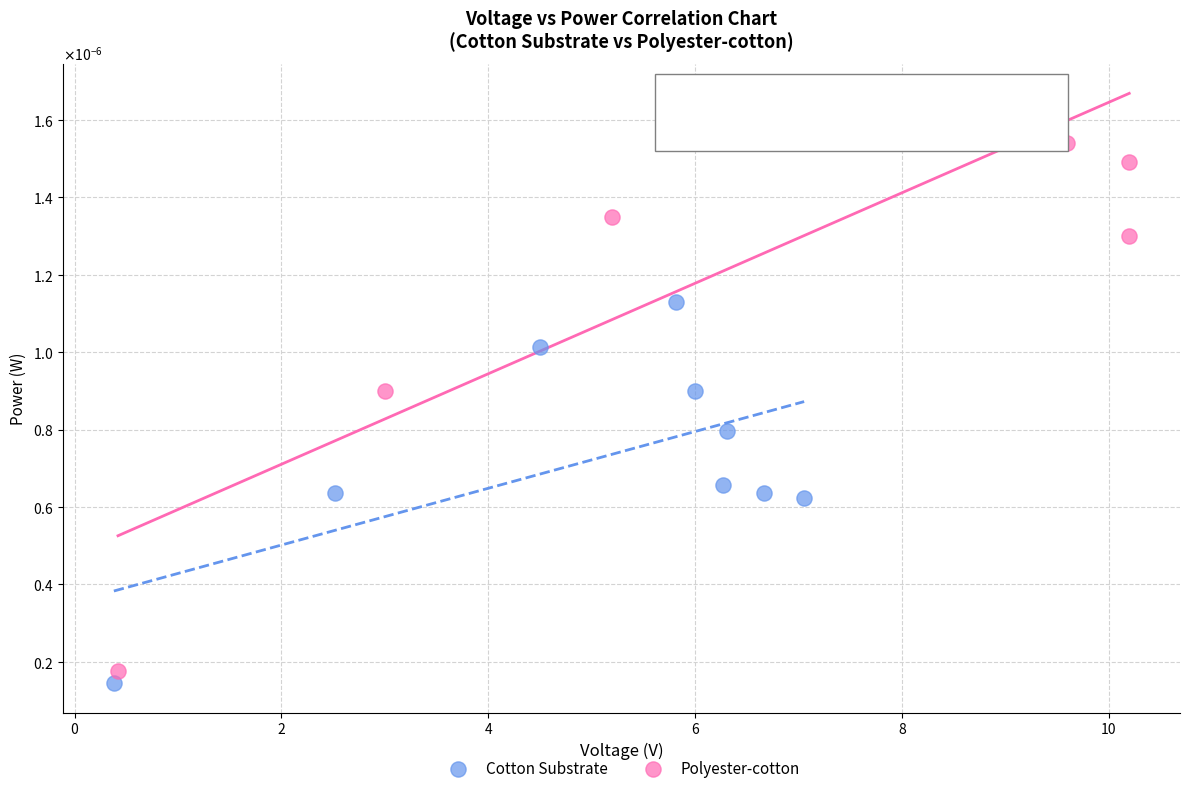

What are all the series names shown in the legend?

Cotton Substrate, Polyester-cotton